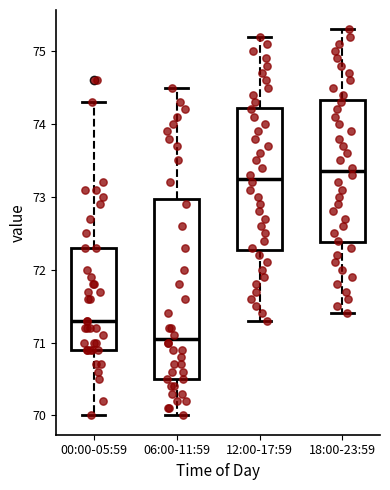

Which box's median line is the lowest?

06:00-11:59